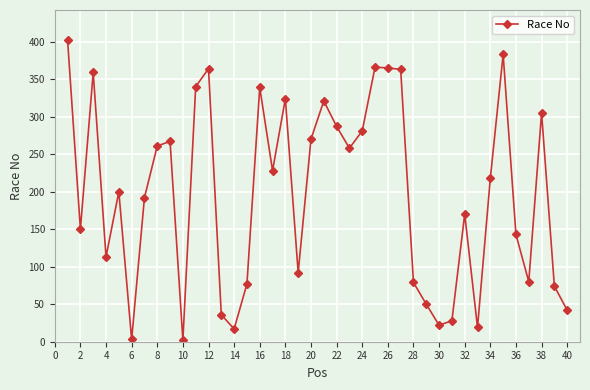

What is the difference between the maximum and second lowest values?

399